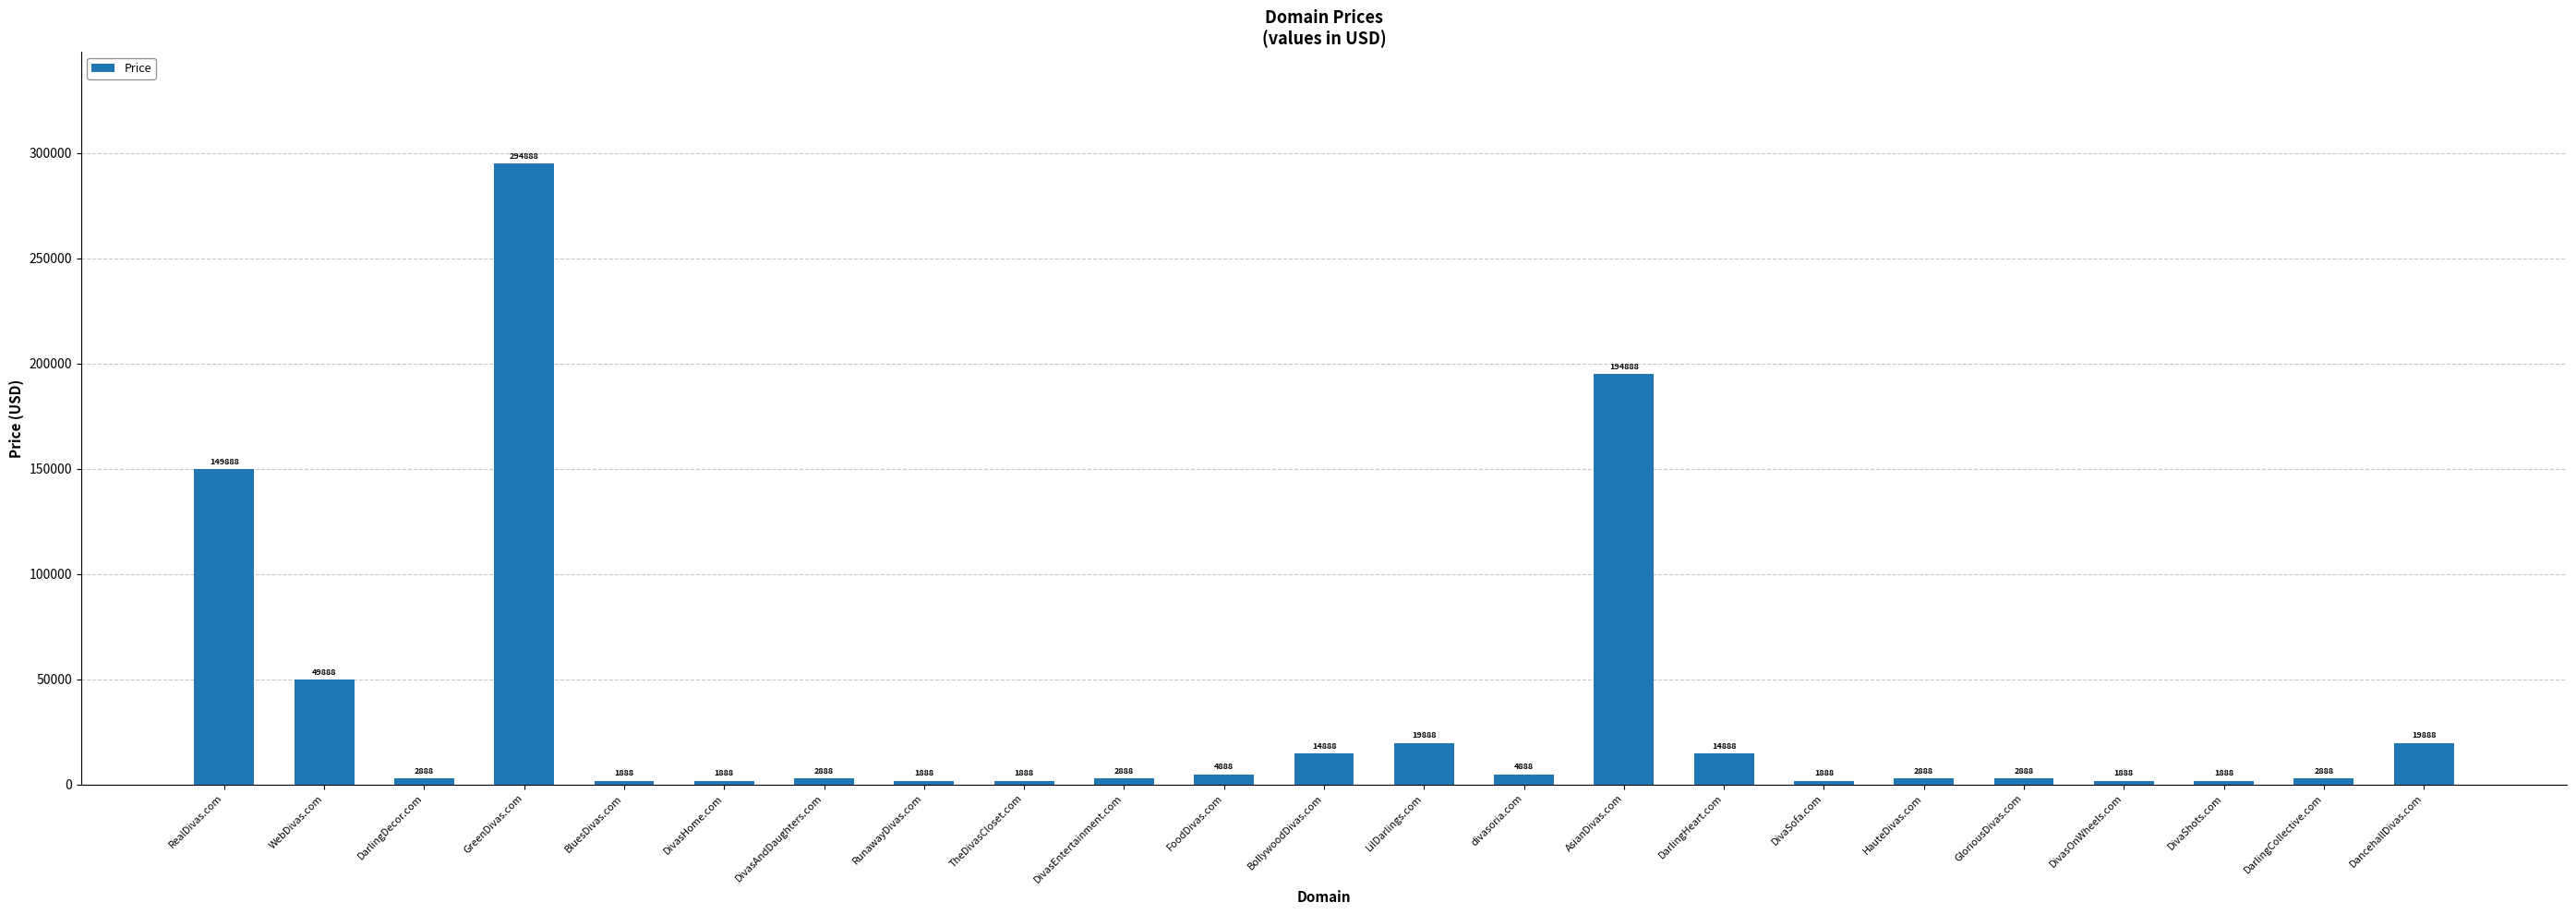

What is the label of the 5th bar from the right?

GloriousDivas.com